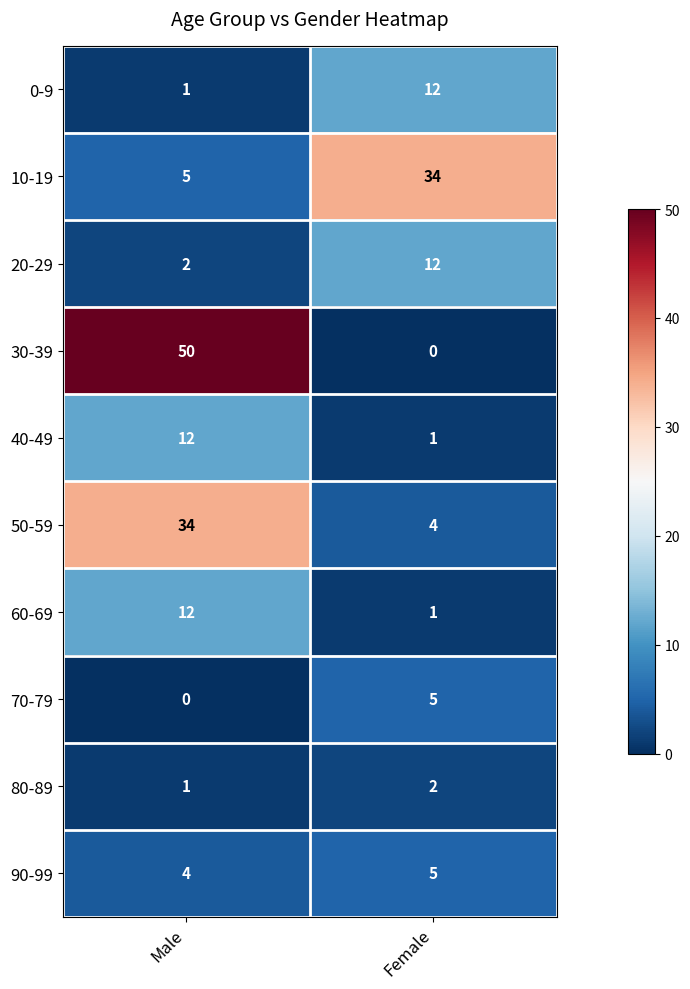

The value of 0-9 at Female is 18. True or false?

False